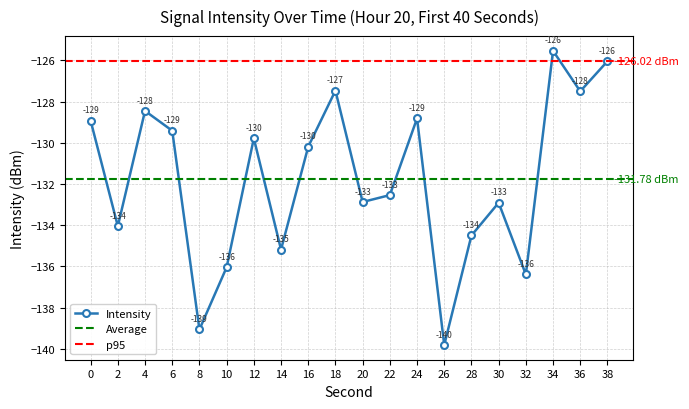

At which category does the chart reach its minimum across all series?

26